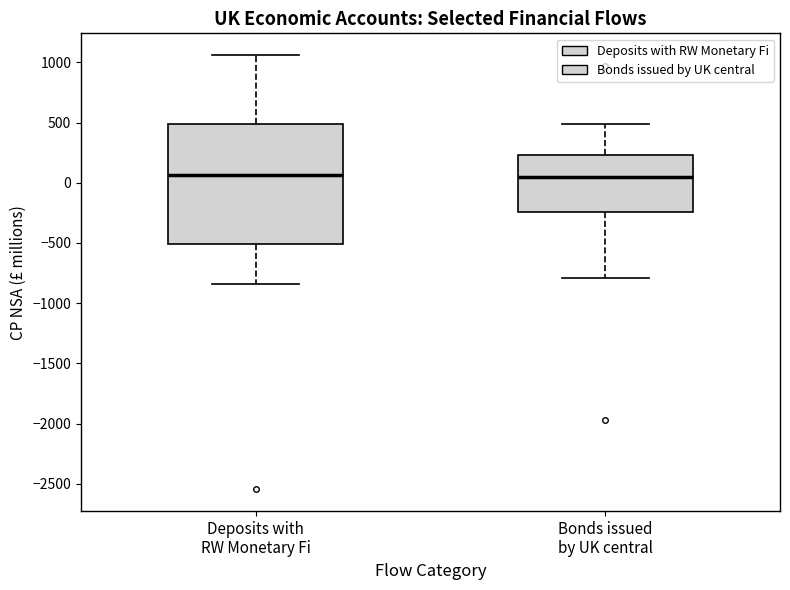

Reading left to right, read every box against the y-axis: the position of its median line, the range the box covers, and the ends of its whiskers. The values are not printed on the chart, so give them approximately, as read against the axis.

Deposits with RW Monetary Fi: median 50, box -500 to 500, whiskers -850 to 1050
Bonds issued by UK central: median 50, box -250 to 250, whiskers -800 to 500